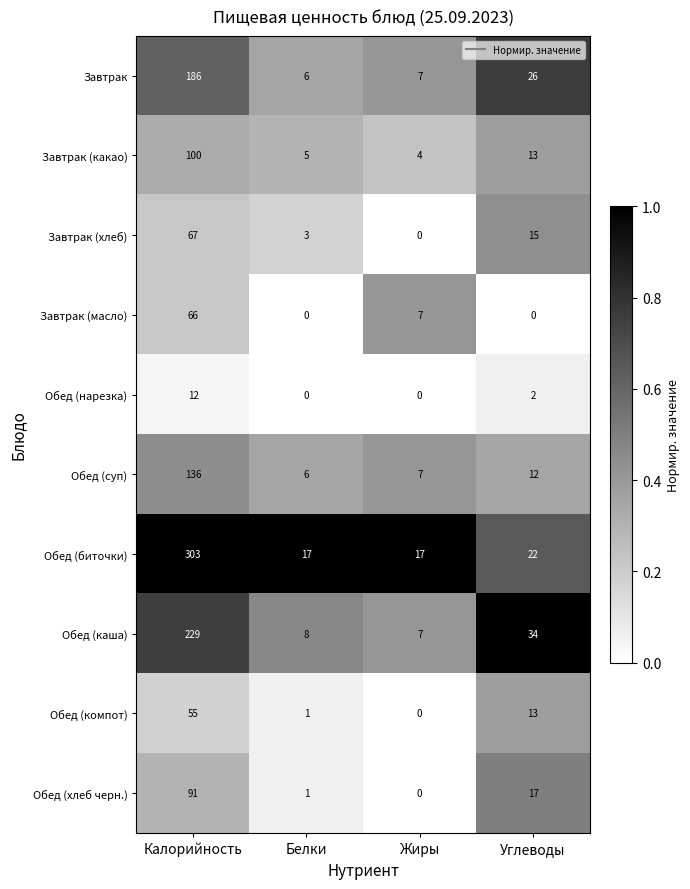

Is it true that Обед (компот) equals 34 at Калорийность?

False